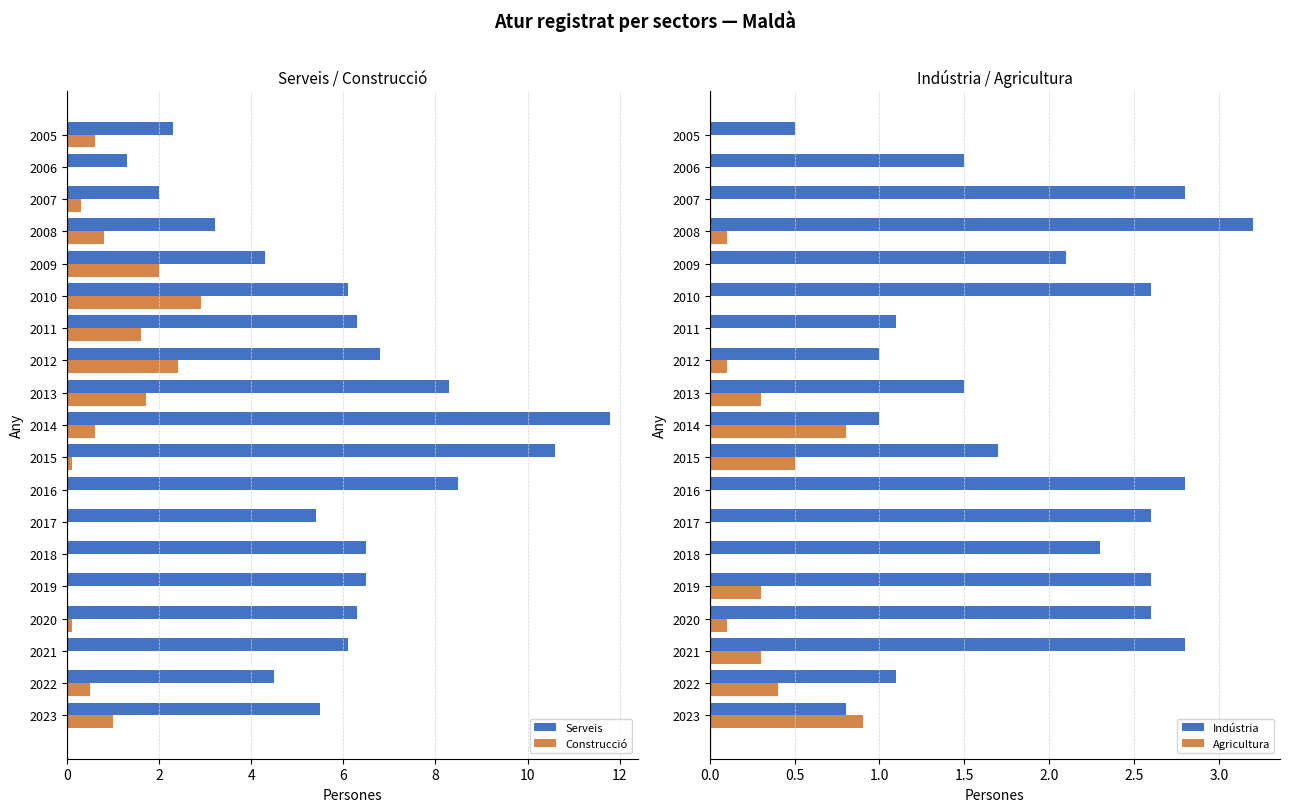

What is the sum of all Agricultura values?

3.8